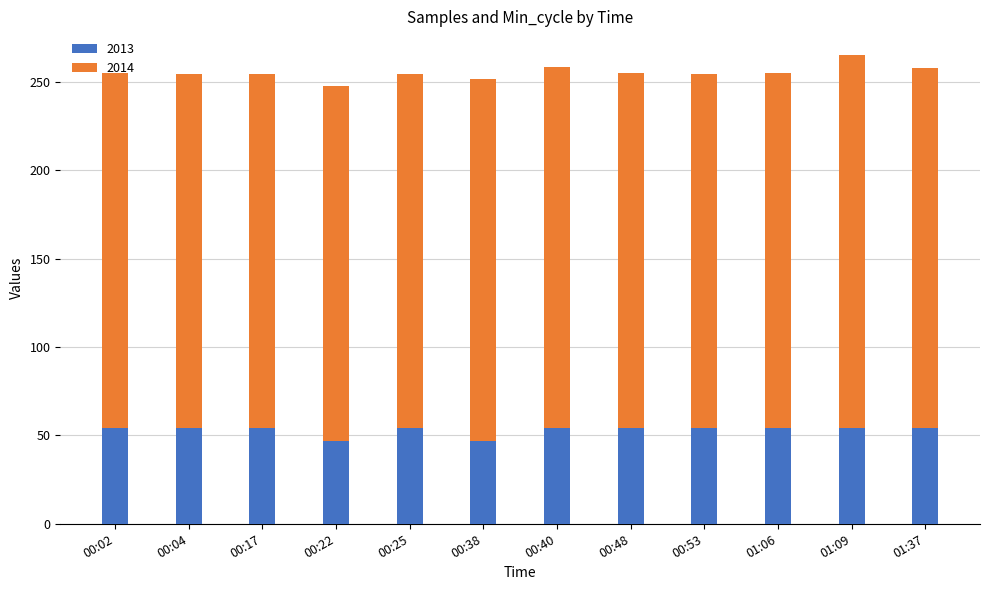

What is the highest value of the 2013 series?

54.0